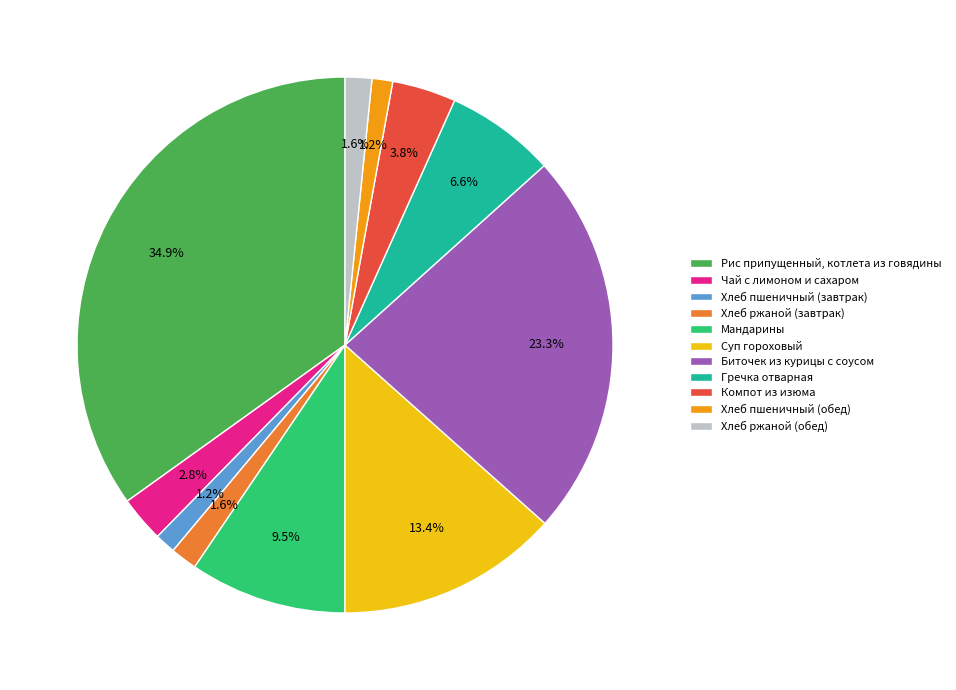

Is Хлеб пшеничный (завтрак) the majority of the pie?

No